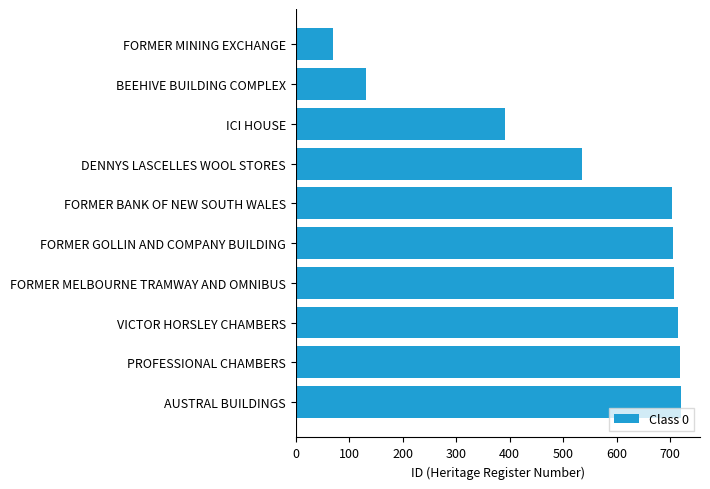

What is the change in value from DENNYS LASCELLES WOOL STORES to FORMER GOLLIN AND COMPANY BUILDING?

+169